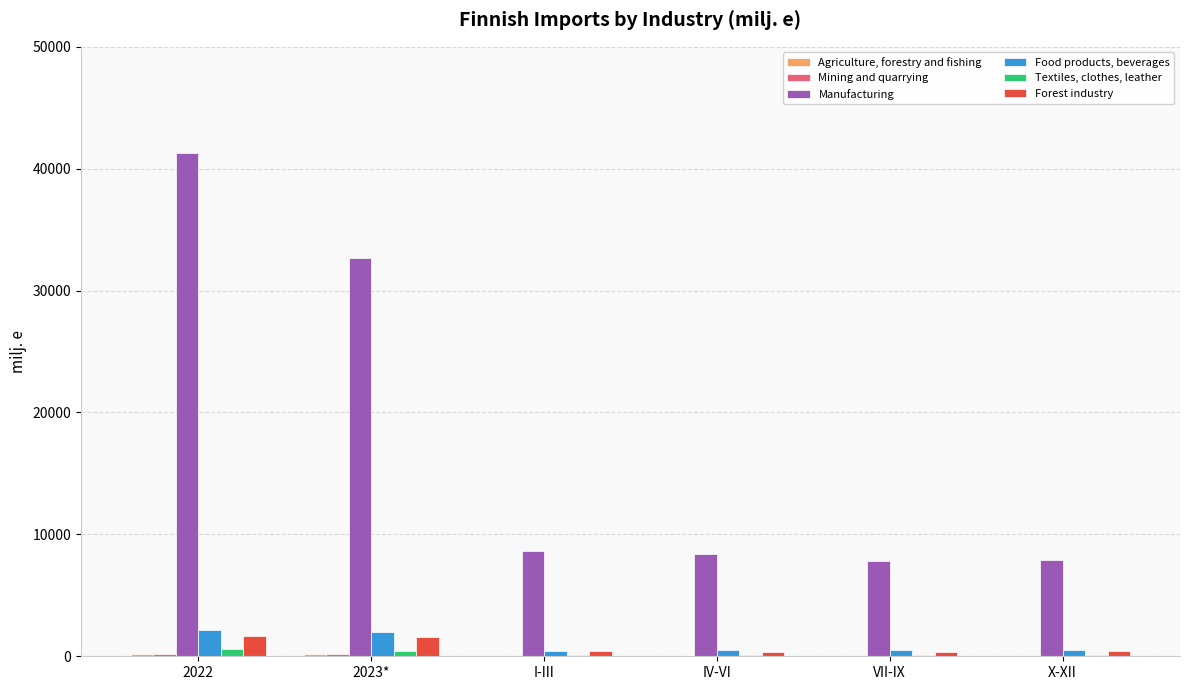

At which category is the sum across all series the highest?

2022